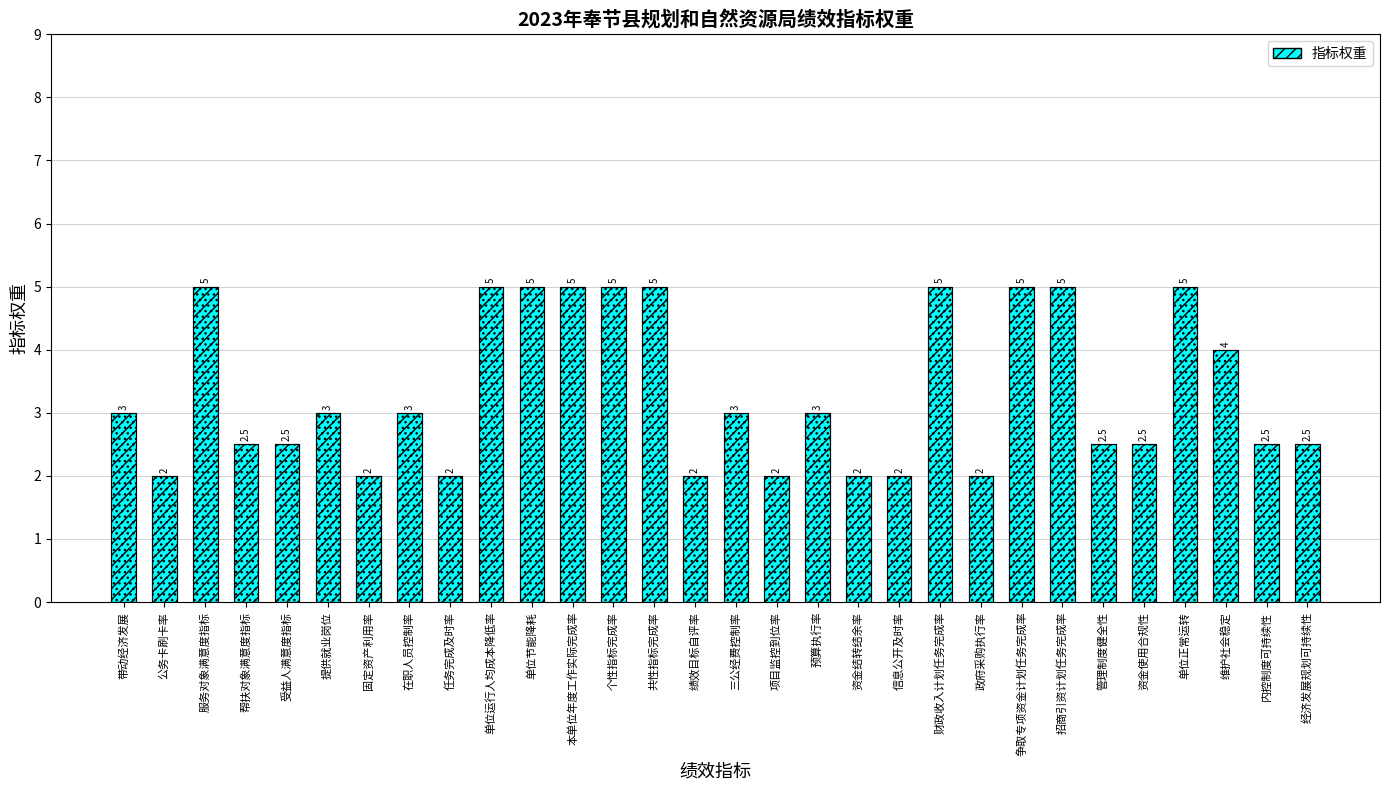

Where does the data first go above 3?

服务对象满意度指标